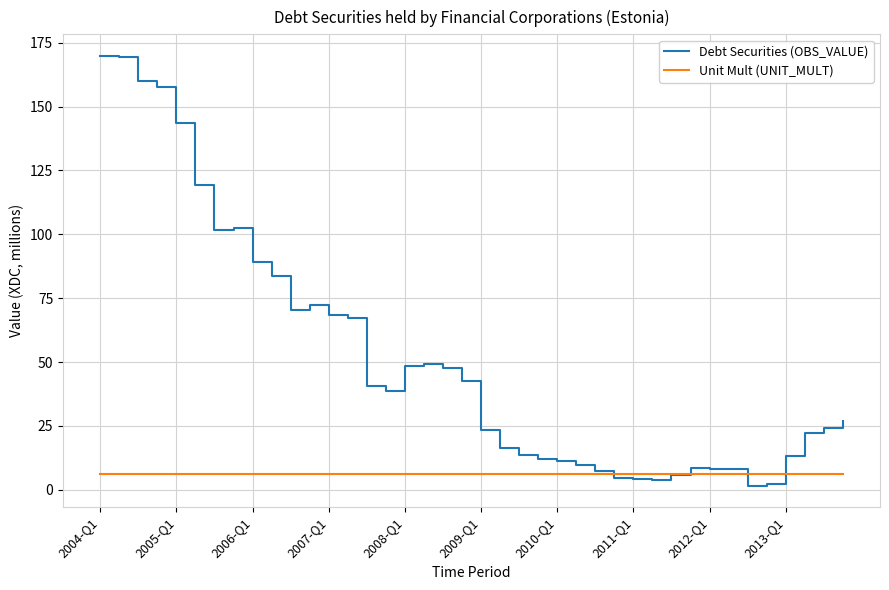

Which series has the largest total across all categories?

Debt Securities (OBS_VALUE)